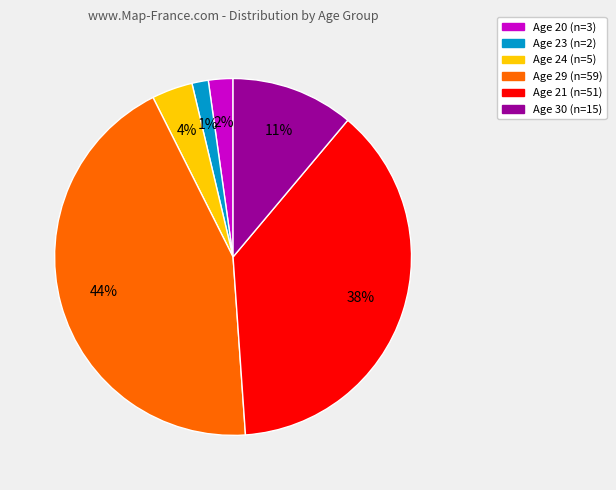

Count the number of slices in the pie.

6